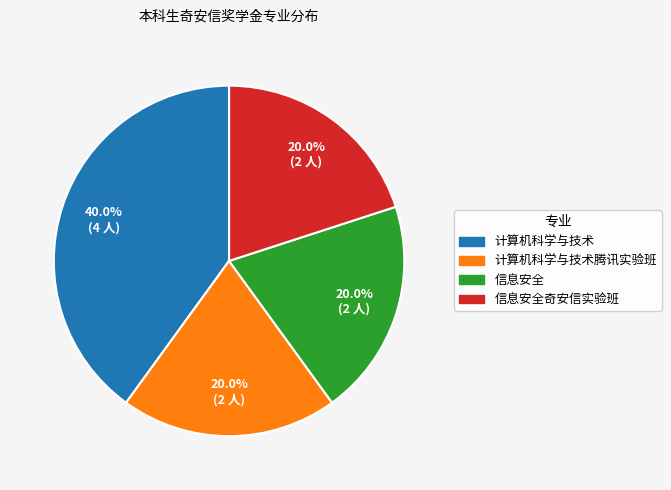

Does any single category account for the majority?

No